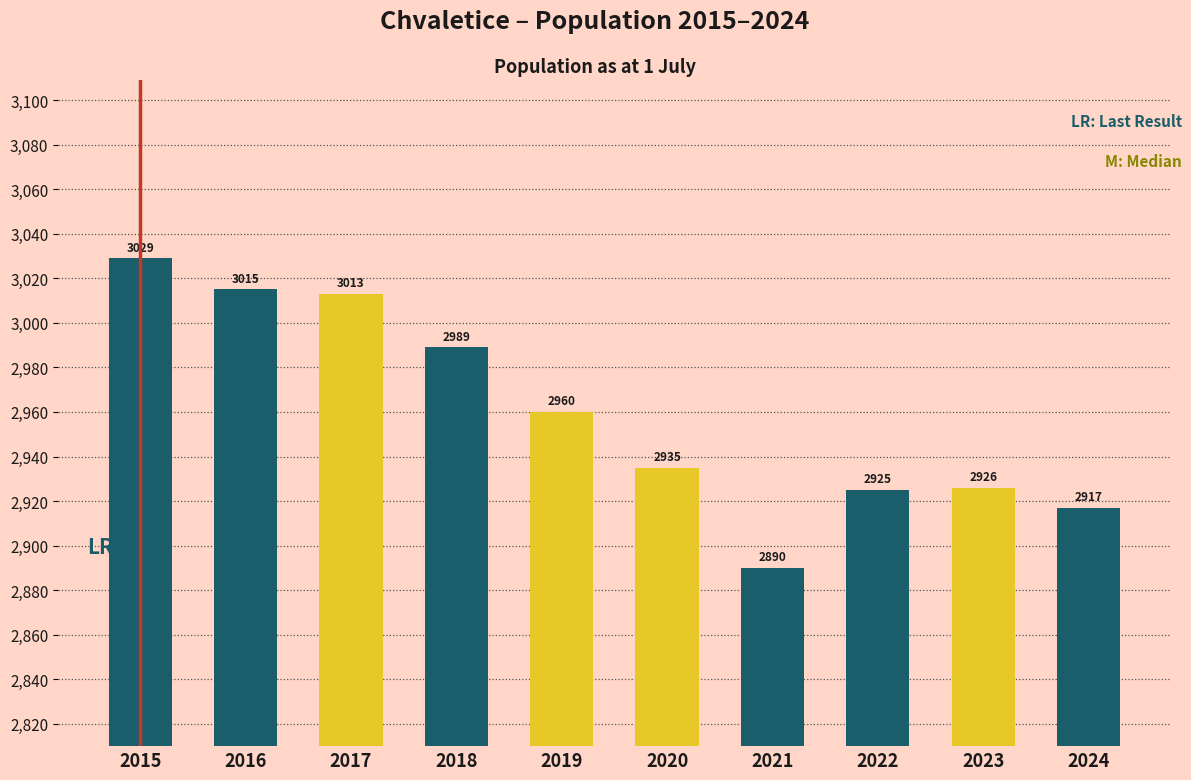

Reading left to right, transcribe all the data shown in this chart.

3029	3015	3013	2989	2960	2935	2890	2925	2926	2917